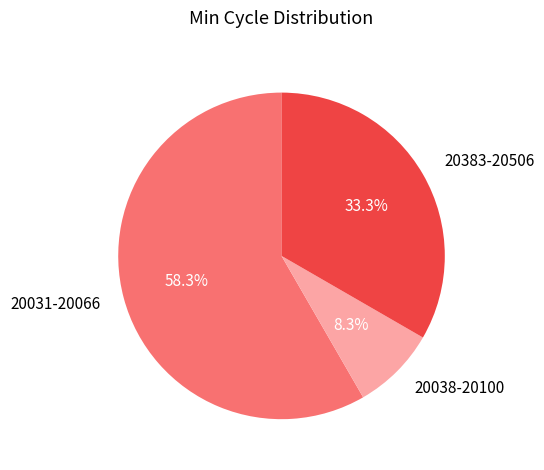

Which slice is the largest?

20031-20066